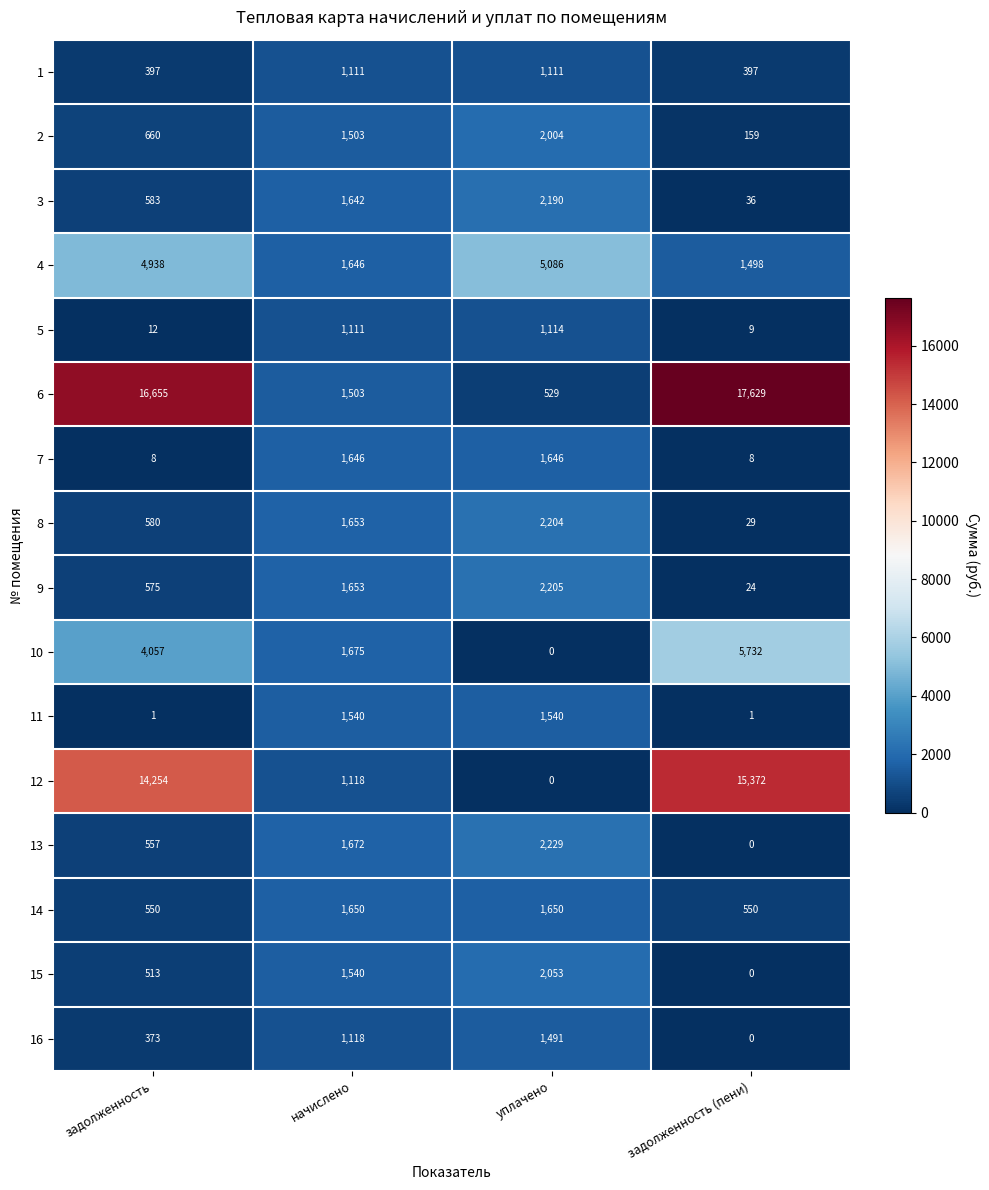

Which label corresponds to the largest value in the chart?

задолженность (пени)